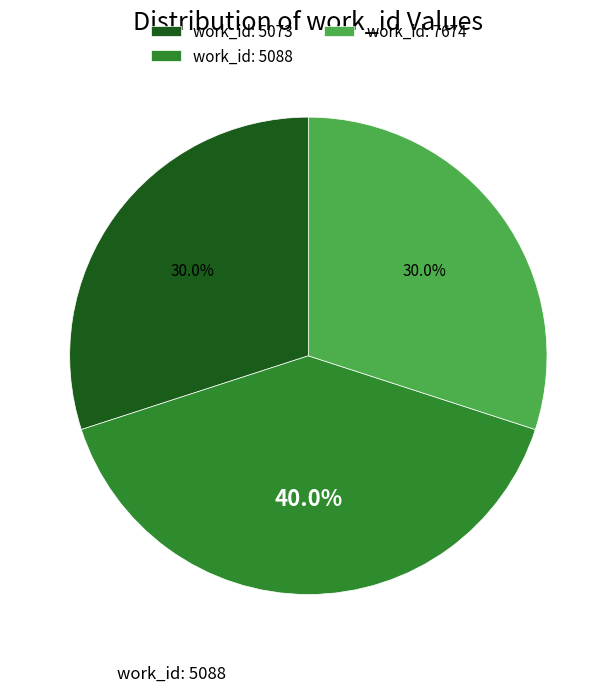

Count the number of slices in the pie.

3